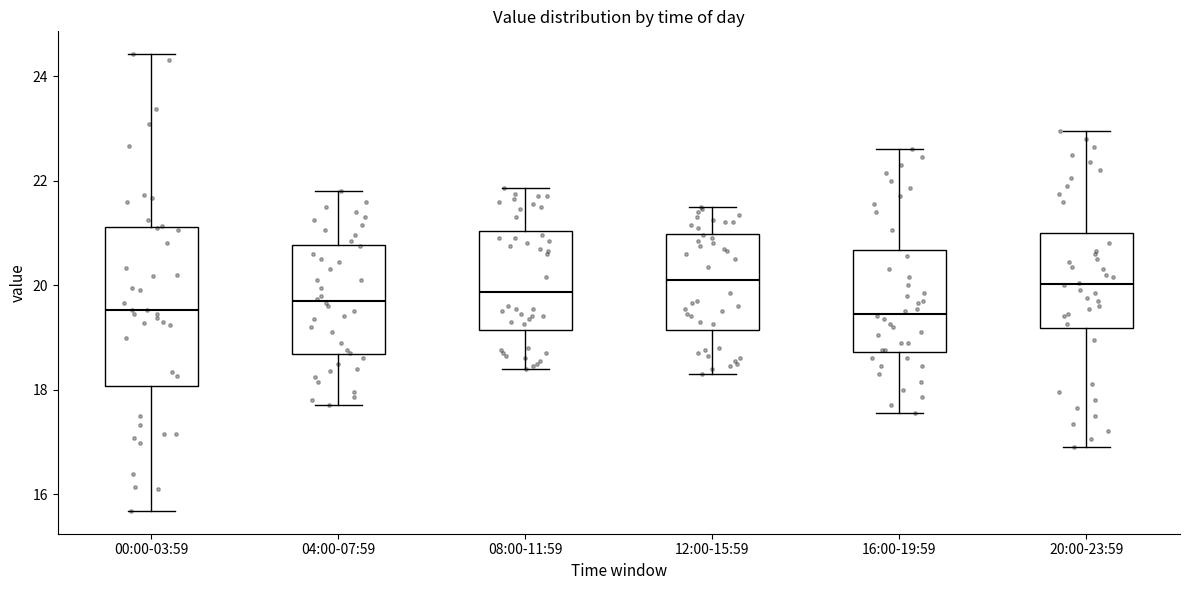

Reading left to right, read every box against the y-axis: the position of its median line, the range the box covers, and the ends of its whiskers. The values are not printed on the chart, so give them approximately, as read against the axis.

00:00-03:59: median 19.6, box 18.0 to 21.2, whiskers 15.6 to 24.4
04:00-07:59: median 19.6, box 18.6 to 20.8, whiskers 17.8 to 21.8
08:00-11:59: median 19.8, box 19.2 to 21.0, whiskers 18.4 to 21.8
12:00-15:59: median 20.2, box 19.2 to 21.0, whiskers 18.4 to 21.6
16:00-19:59: median 19.4, box 18.8 to 20.6, whiskers 17.6 to 22.6
20:00-23:59: median 20.0, box 19.2 to 21.0, whiskers 17.0 to 23.0